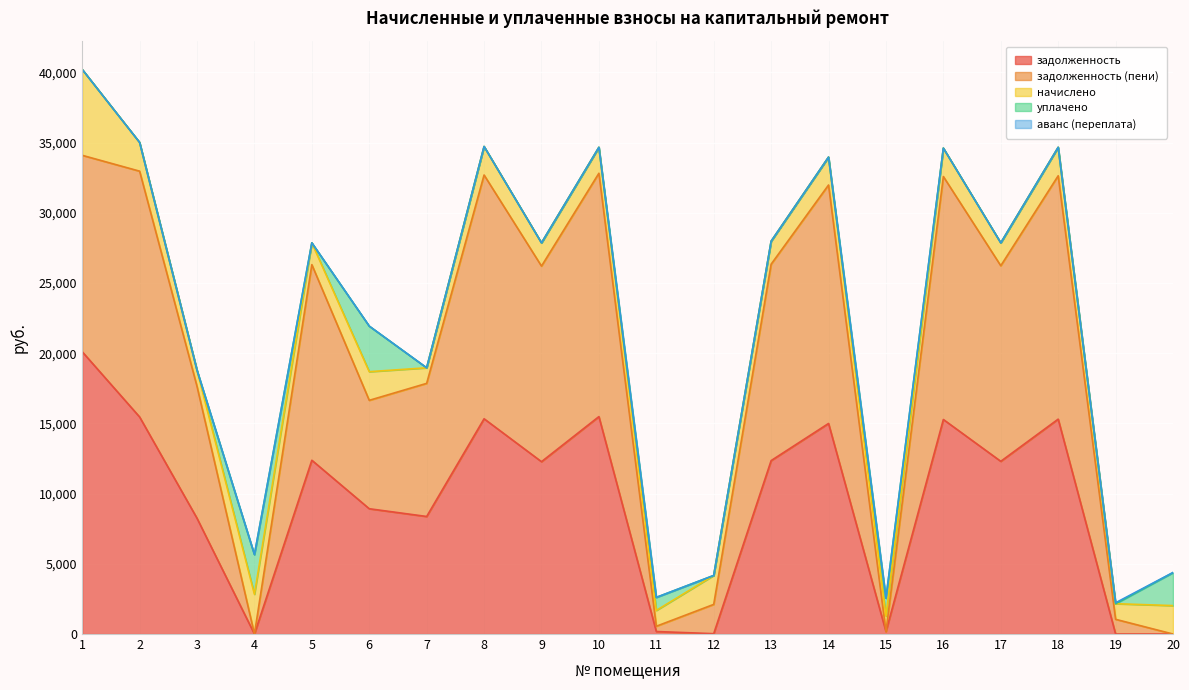

How many values in the начислено series are below 1986?

10